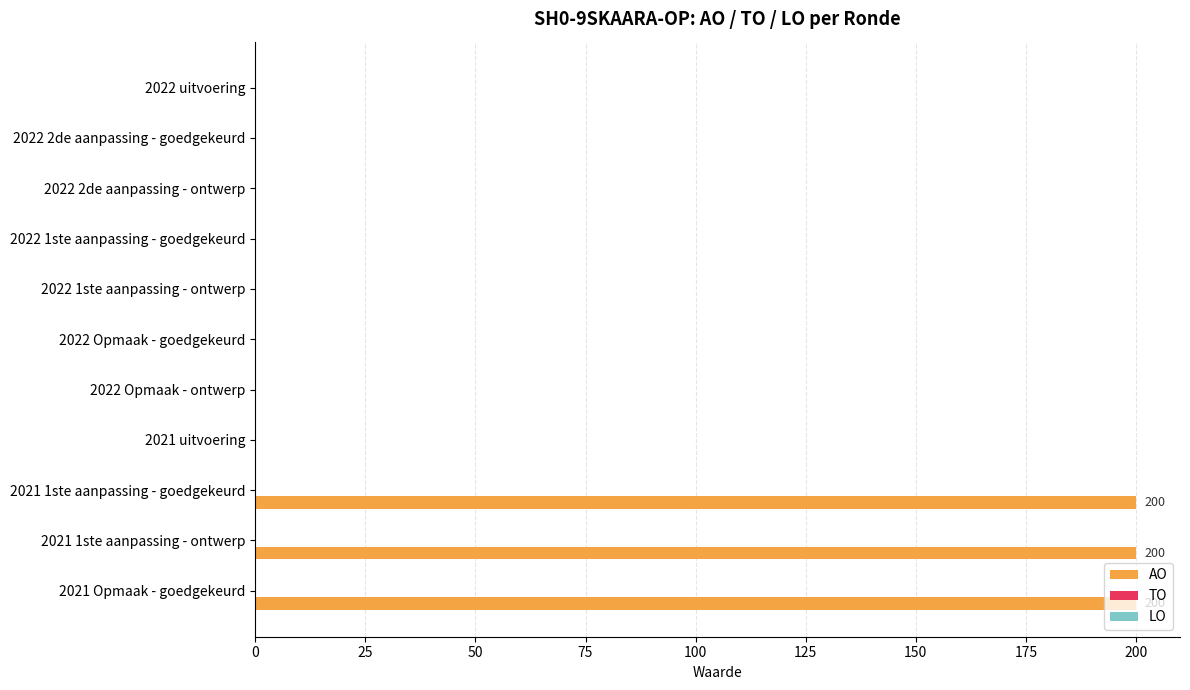

The value at 2022 1ste aanpassing - goedgekeurd is 0. True or false?

True